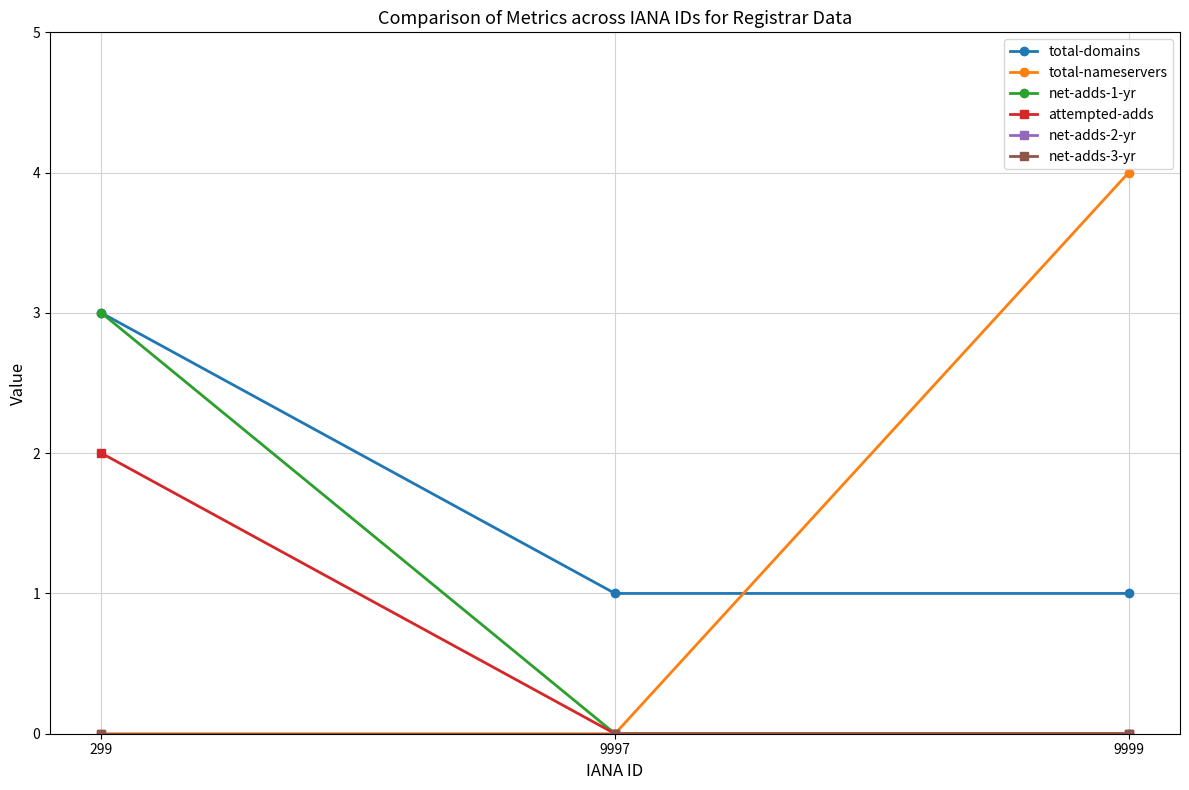

Is this an area chart (filled region under the line)?

No